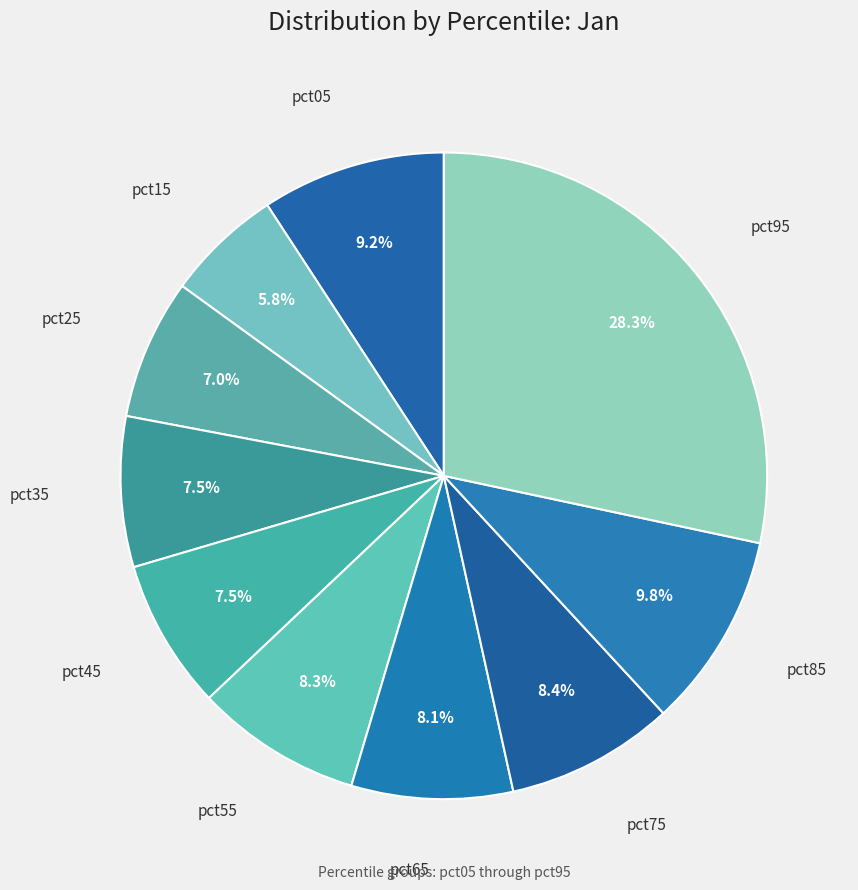

How many segments does this pie chart have?

10